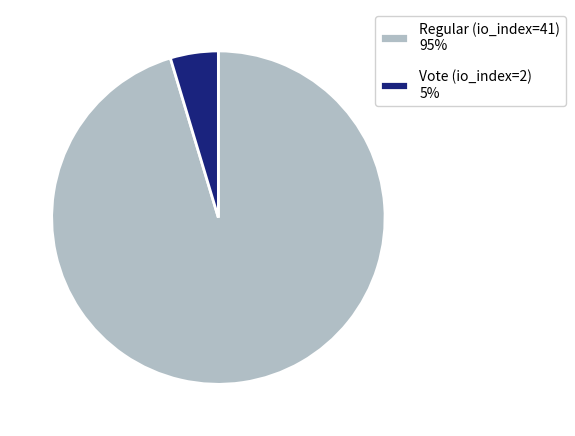

True or false: Vote (io_index=2) accounts for 5% of the total.

True